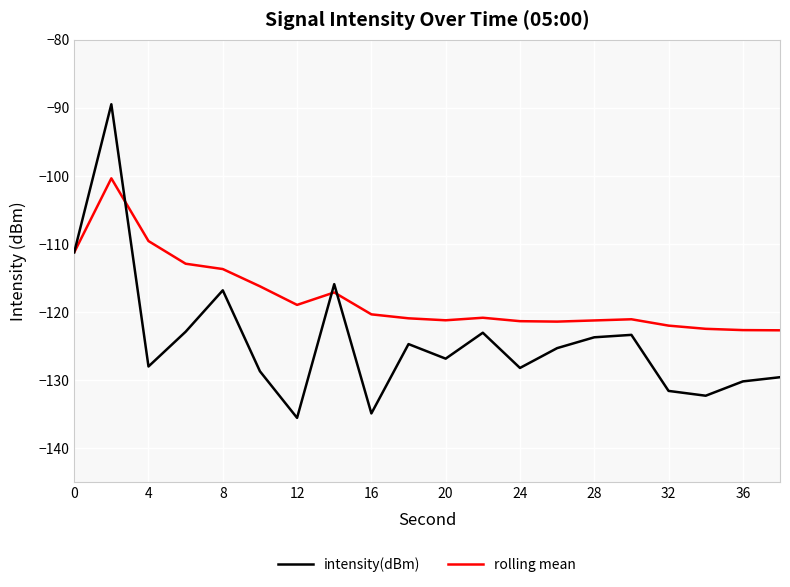

What are all the series names shown in the legend?

intensity(dBm), rolling mean